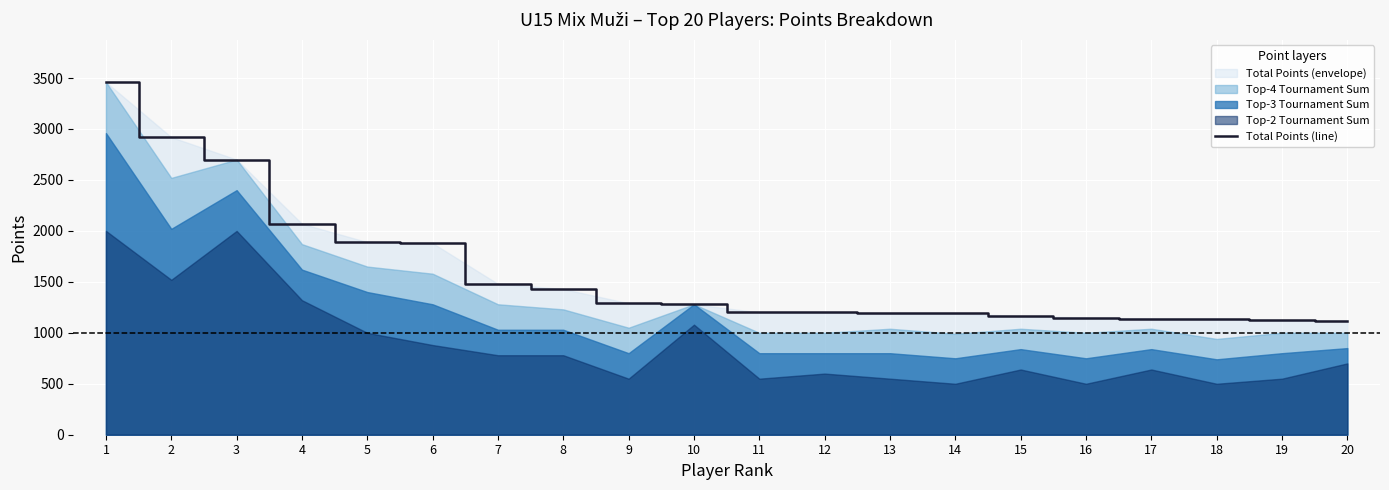

Between 9 and 1, which is larger?

1